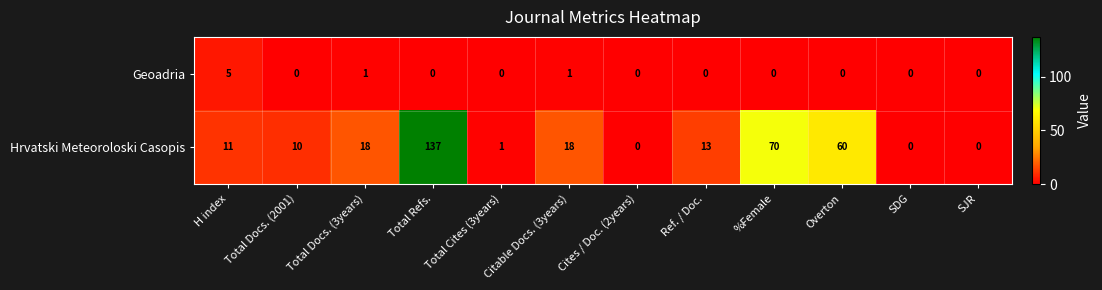

At which category does the chart reach its peak across all series?

Total Refs.